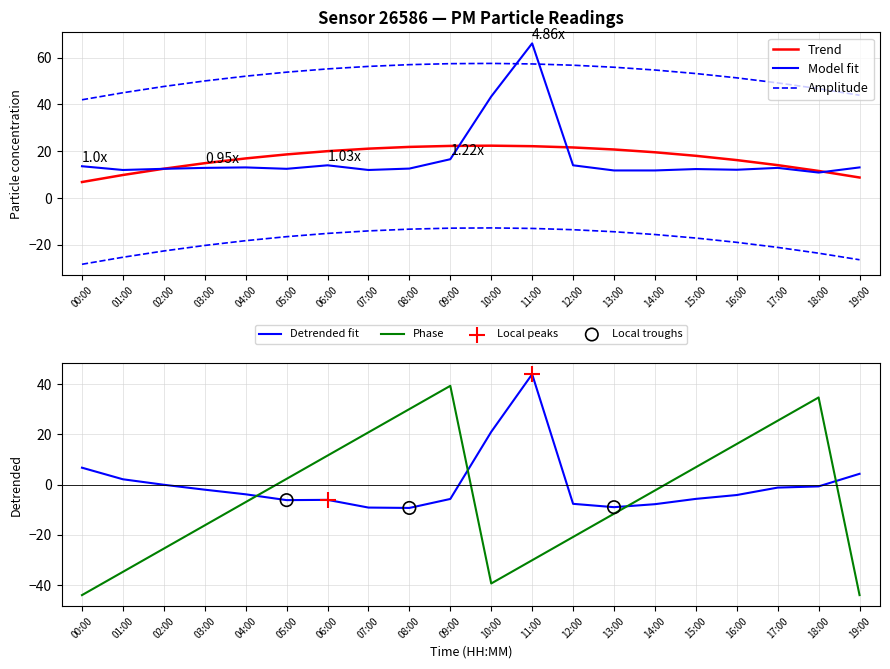

Approximately how many times larger is the value at 06:00 compared to 02:00?

1.1